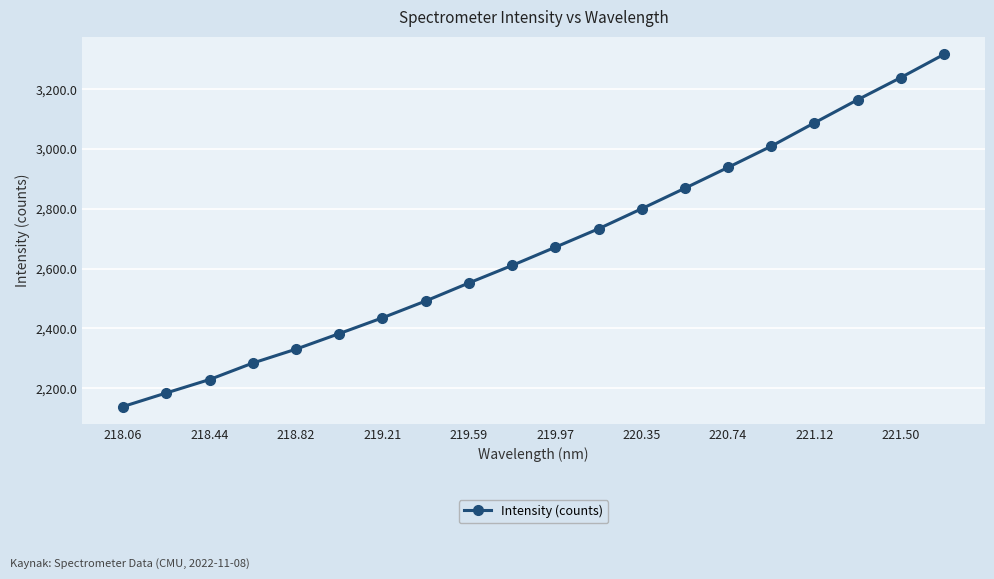

True or false: there are more than 0 points higher than both neighbors.

False